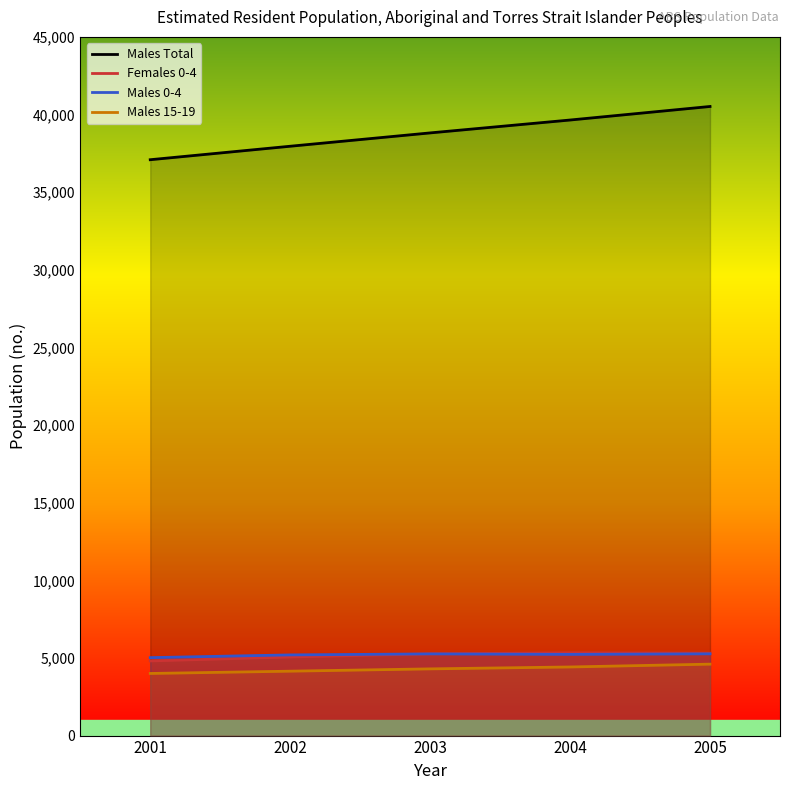

Is the value of Males Total at 2003 greater than the value of Males 0-4 at 2004?

Yes